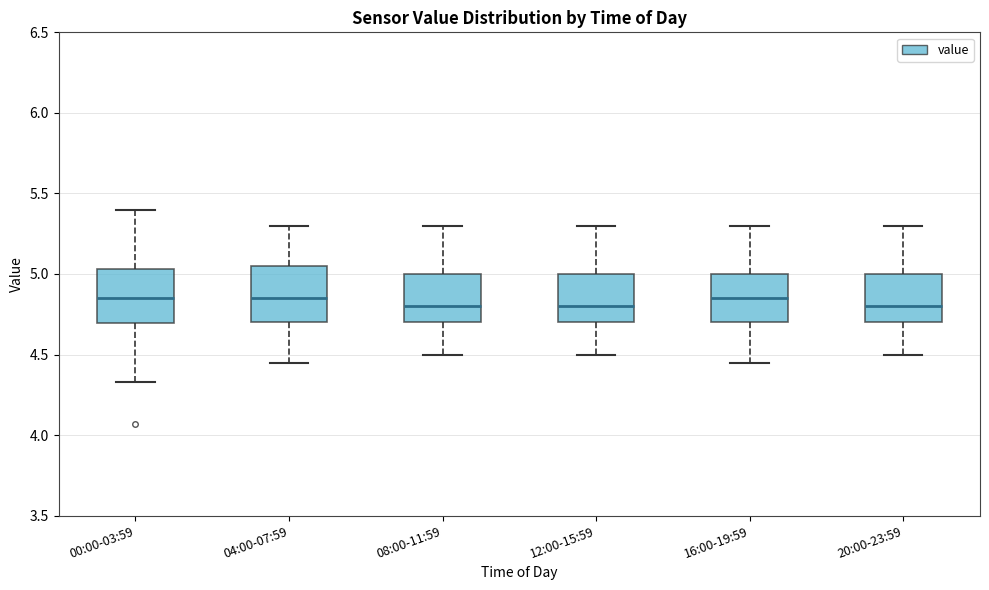

Reading left to right, read every box against the y-axis: the position of its median line, the range the box covers, and the ends of its whiskers. The values are not printed on the chart, so give them approximately, as read against the axis.

00:00-03:59: median 4.85, box 4.70 to 5.05, whiskers 4.35 to 5.40
04:00-07:59: median 4.85, box 4.70 to 5.05, whiskers 4.45 to 5.30
08:00-11:59: median 4.80, box 4.70 to 5.00, whiskers 4.50 to 5.30
12:00-15:59: median 4.80, box 4.70 to 5.00, whiskers 4.50 to 5.30
16:00-19:59: median 4.85, box 4.70 to 5.00, whiskers 4.45 to 5.30
20:00-23:59: median 4.80, box 4.70 to 5.00, whiskers 4.50 to 5.30